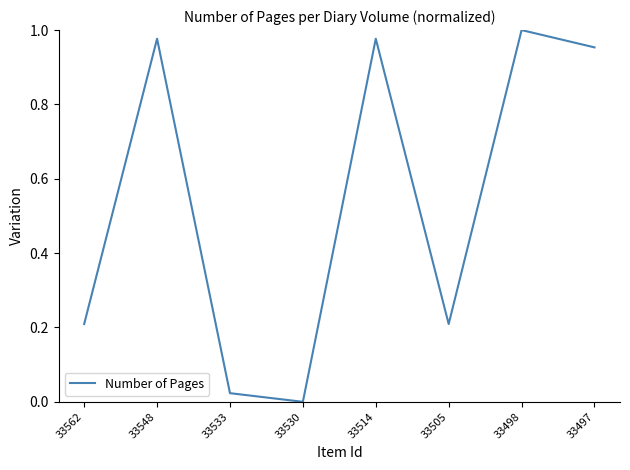

The value at 33530 is -0.5. True or false?

False